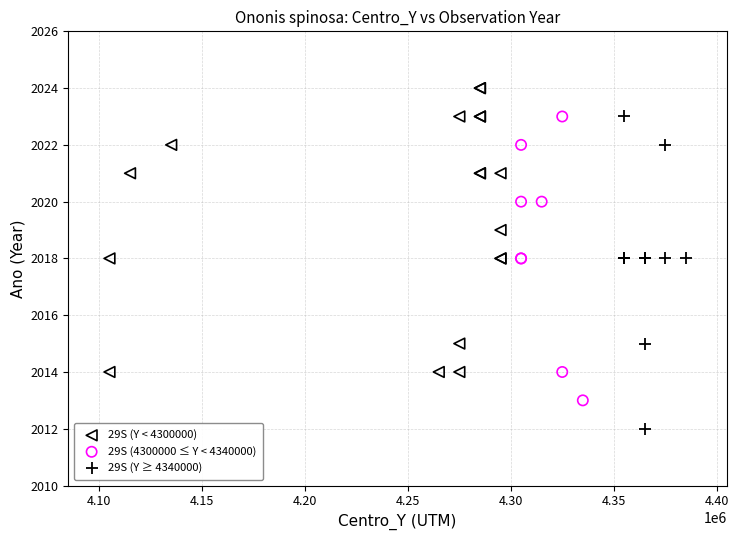

Which series reaches the maximum Y coordinate?

29S (Y < 4300000)